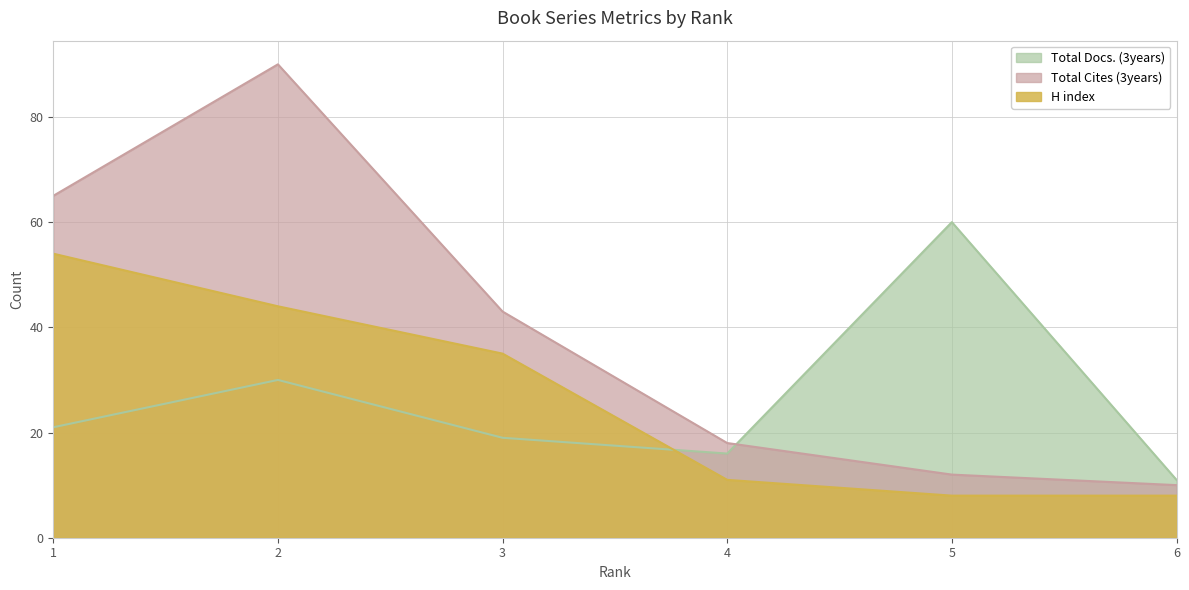

How many interior local peaks does the Total Docs. (3years) series have?

2